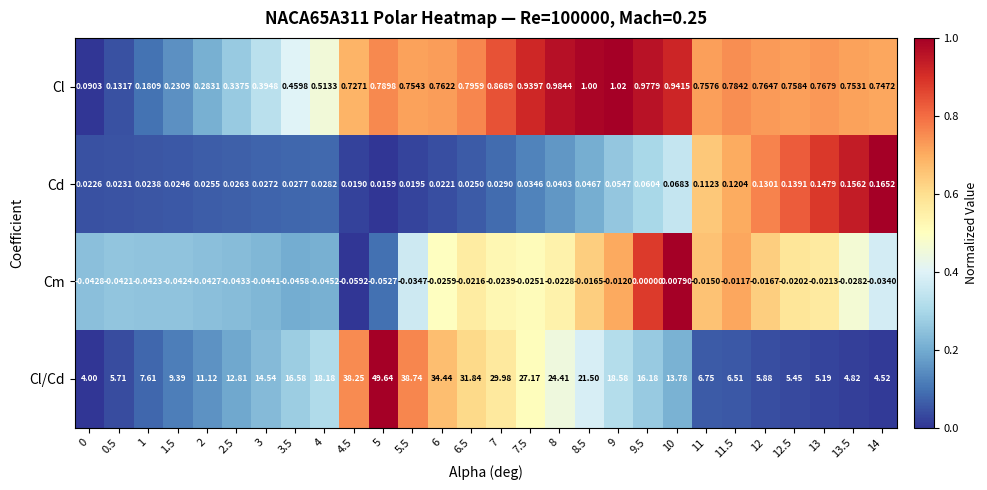

Which series has the widest spread of values?

Cl/Cd